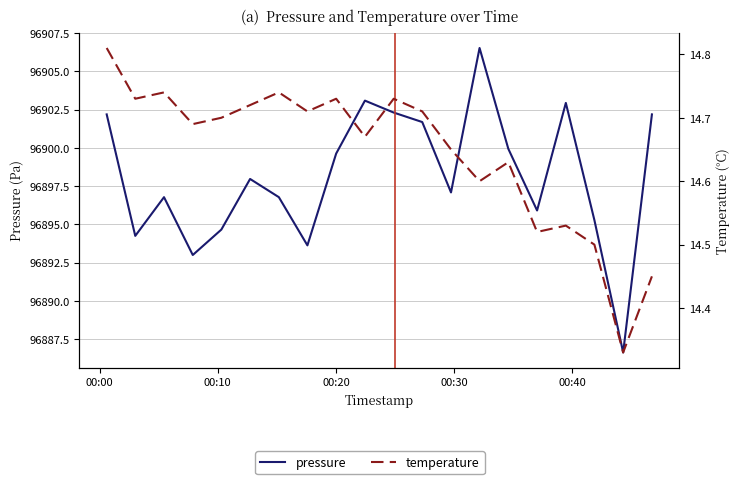

The value of pressure at 10 is 145617.0. True or false?

False